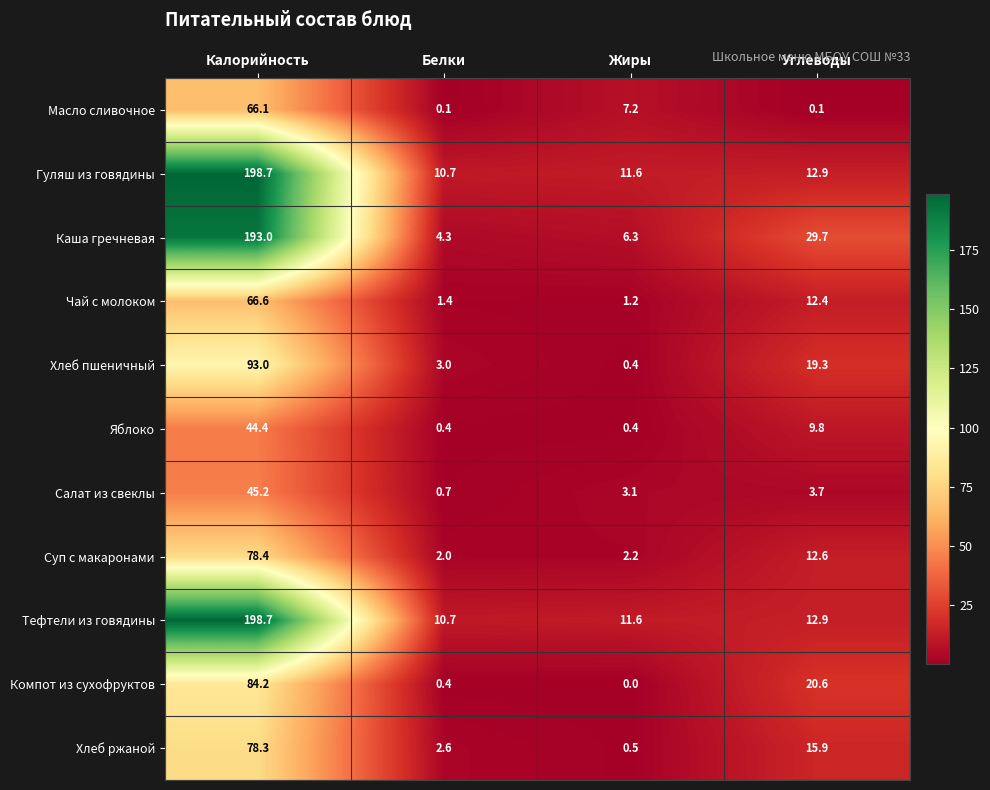

Is it true that Салат из свеклы equals 4.6 at Жиры?

False